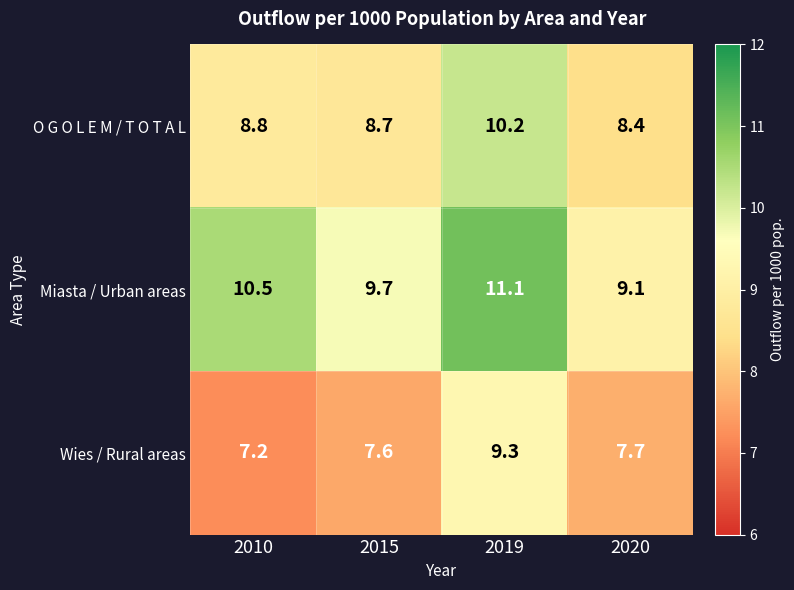

Reading right to left, what are all the values shown in this chart?

O G O L E M / T O T A L: 8.4	10.2	8.7	8.8
Miasta / Urban areas: 9.1	11.1	9.7	10.5
Wies / Rural areas: 7.7	9.3	7.6	7.2